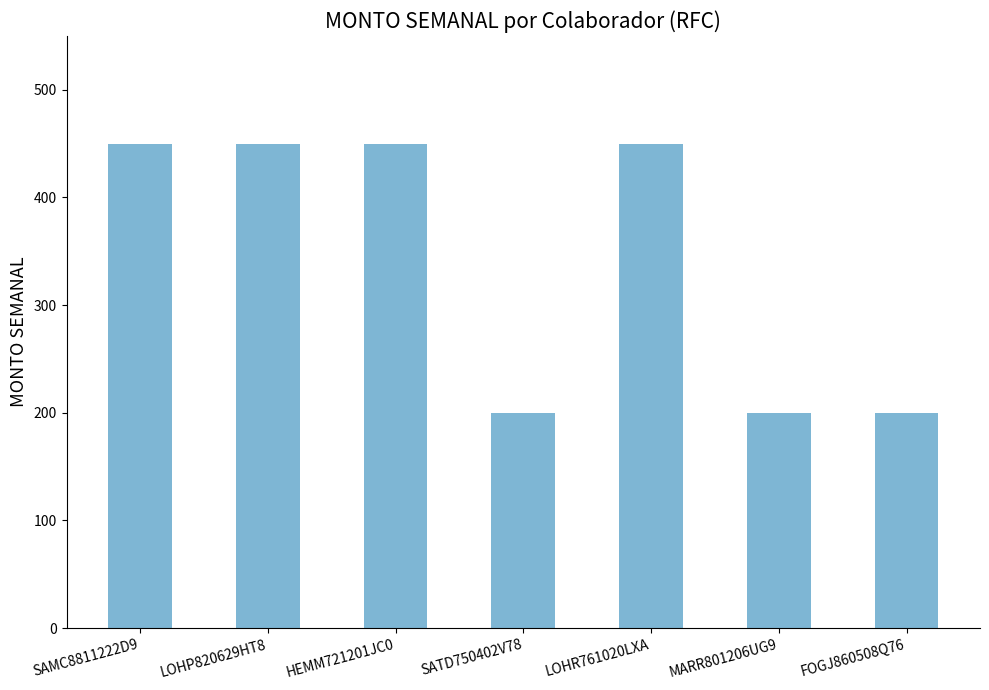

What position from the right is MARR801206UG9?

2